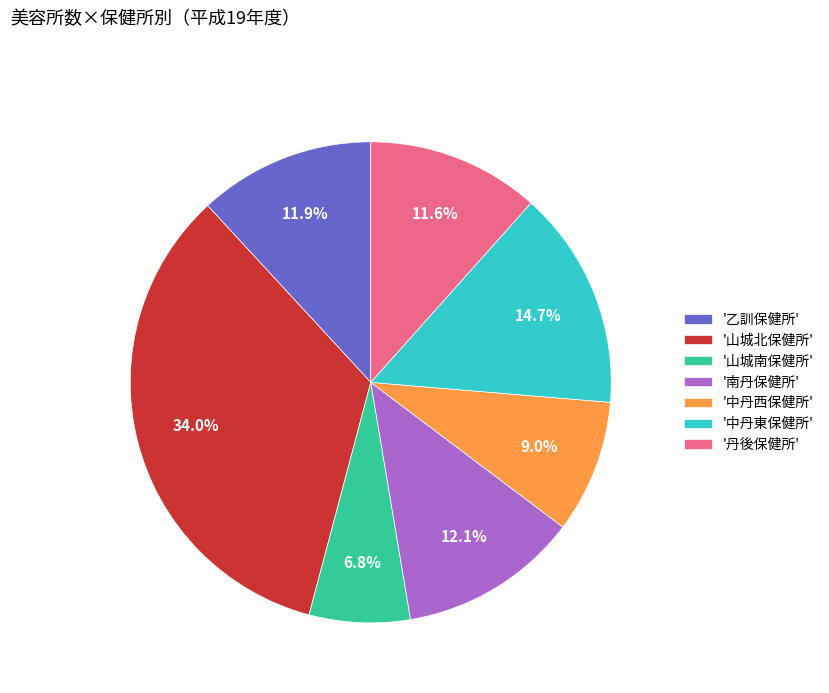

What is the largest slice in the pie chart?

'山城北保健所'